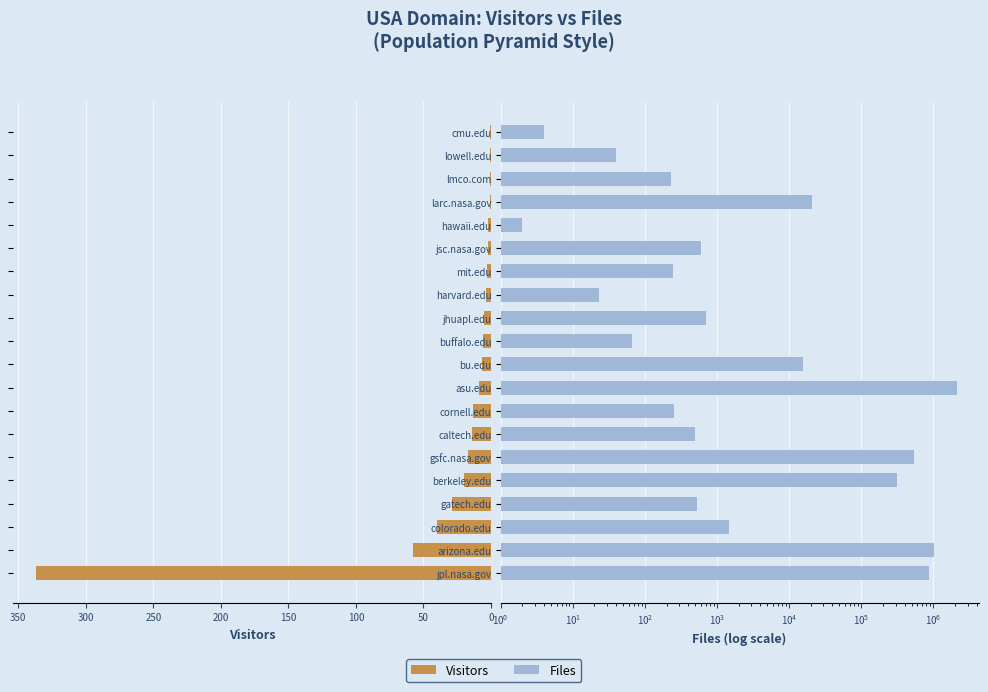

Rank the series by their average value, from lowest to highest.

Visitors, Files